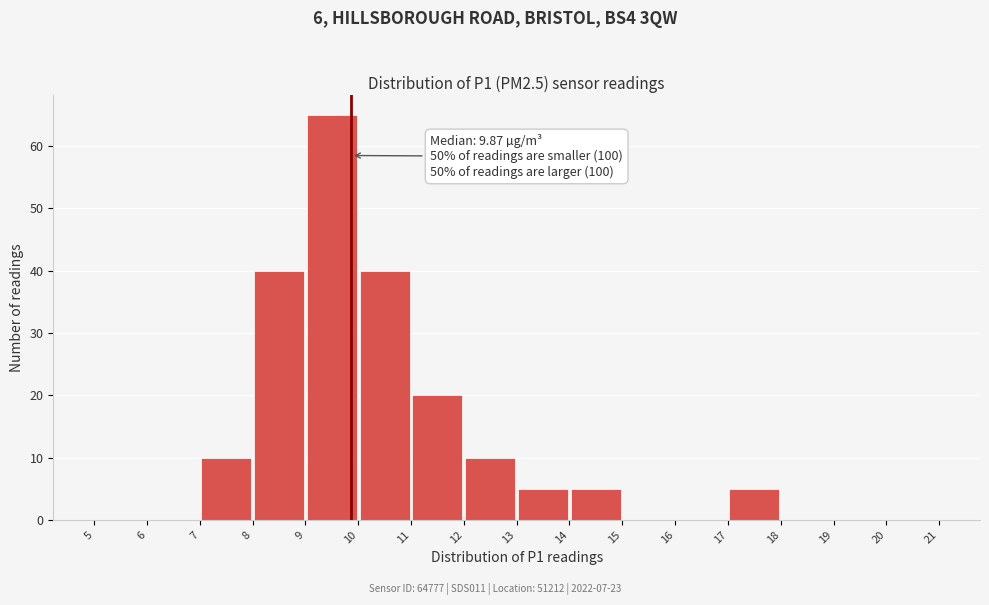

Over which range of the x-axis is the bar tallest?

9 to 10